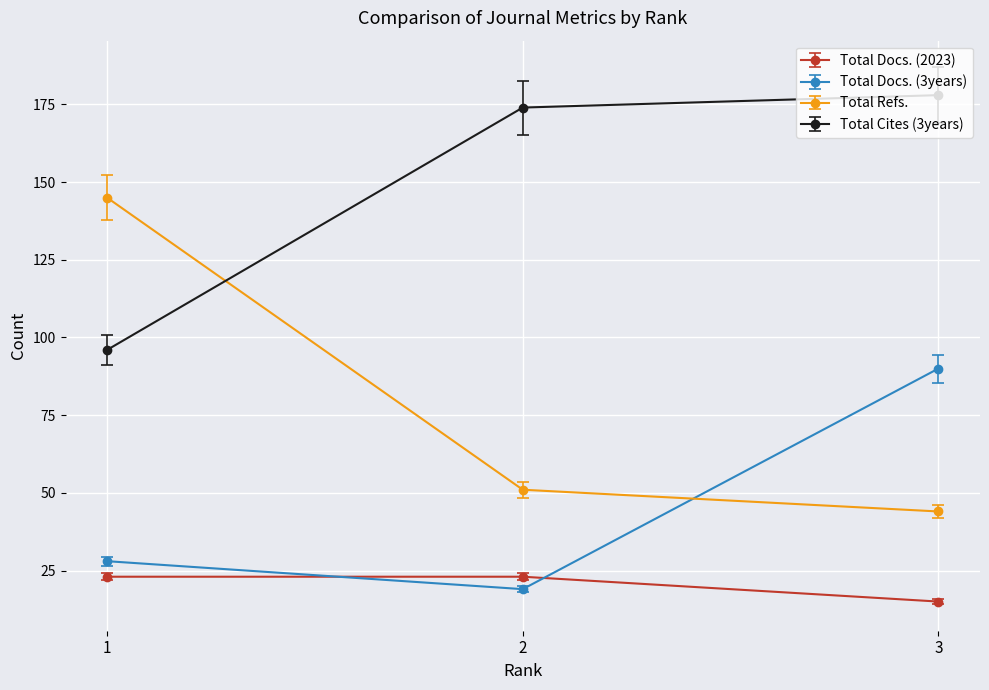

What are all the series names shown in the legend?

Total Docs. (2023), Total Docs. (3years), Total Refs., Total Cites (3years)